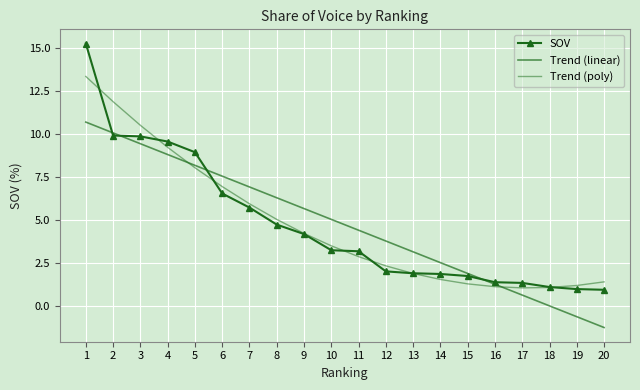

Reading left to right, transcribe all the data shown in this chart.

SOV: 15.3	9.9	9.9	9.6	9.0	6.6	5.7	4.8	4.2	3.3	3.2	2.0	1.9	1.9	1.8	1.4	1.4	1.1	1.0	1.0
Trend (linear): 10.7	10.1	9.5	8.8	8.2	7.6	6.9	6.3	5.7	5.1	4.4	3.8	3.2	2.5	1.9	1.3	0.7	0.0	-0.6	-1.2
Trend (poly): 13.4	11.9	10.5	9.2	8.1	7.0	6.0	5.1	4.2	3.5	2.9	2.4	1.9	1.6	1.3	1.1	1.1	1.1	1.2	1.4